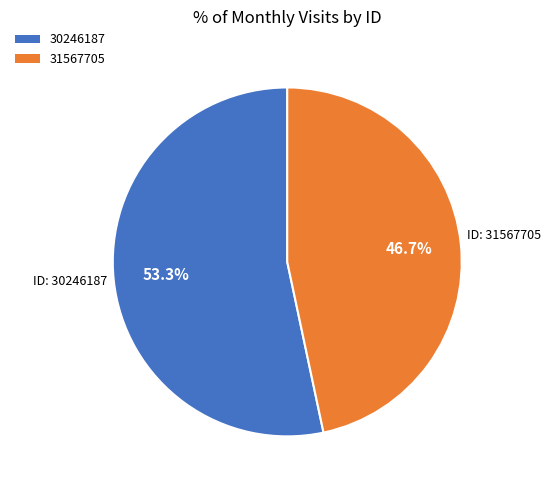

Does 30246187 represent more than half of the total?

Yes